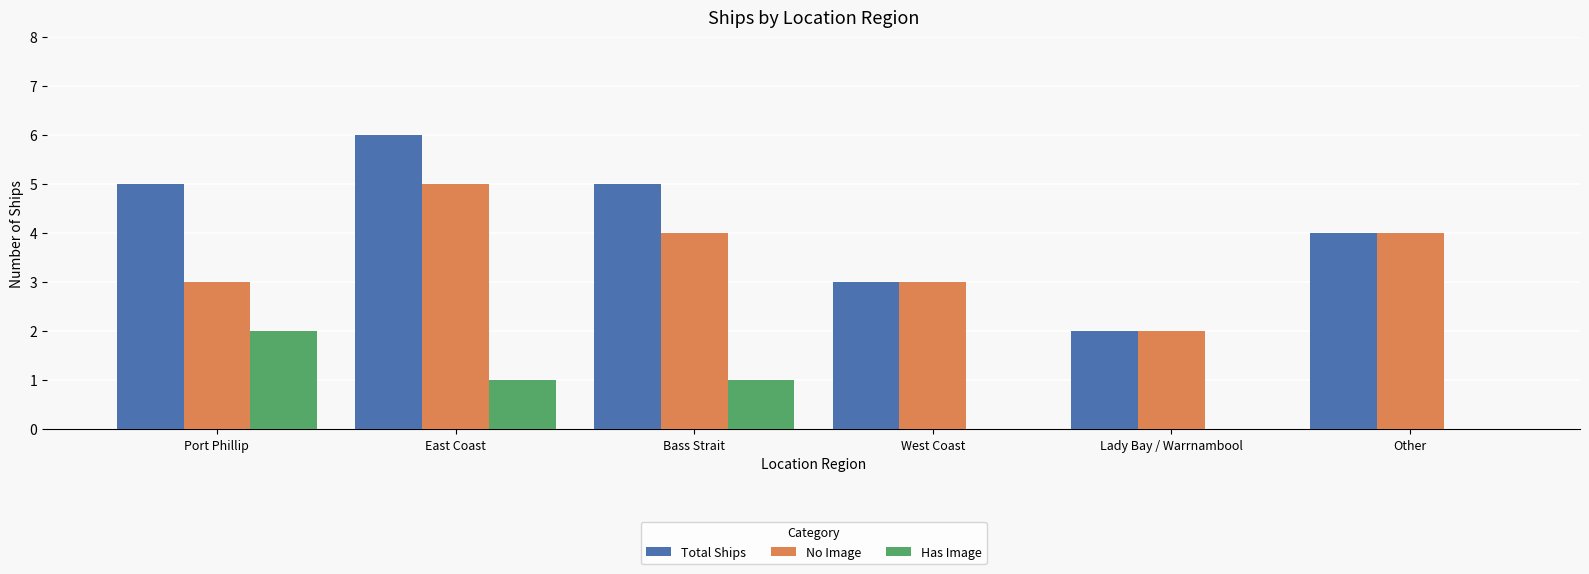

How many data points does each series have?

6